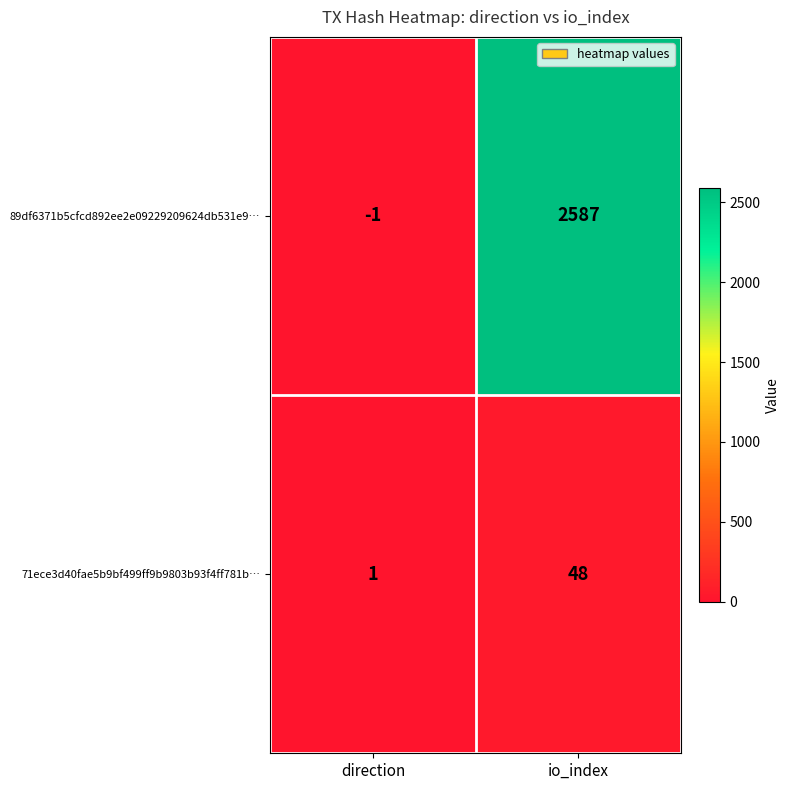

Reading right to left, what are all the values shown in this chart?

89df6371b5cfcd892ee2e09229209624db531e9…: 2587	-1
71ece3d40fae5b9bf499ff9b9803b93f4ff781b…: 48	1